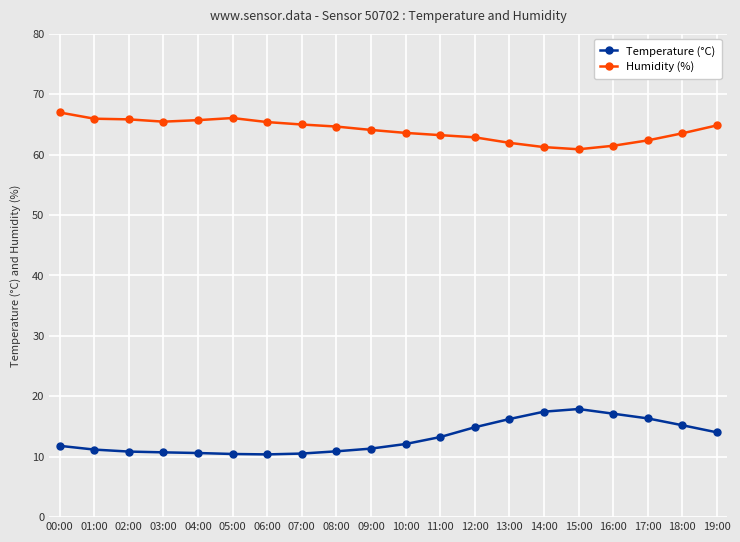

The Temperature (°C) series shows 14.7 at 01:00. True or false?

False